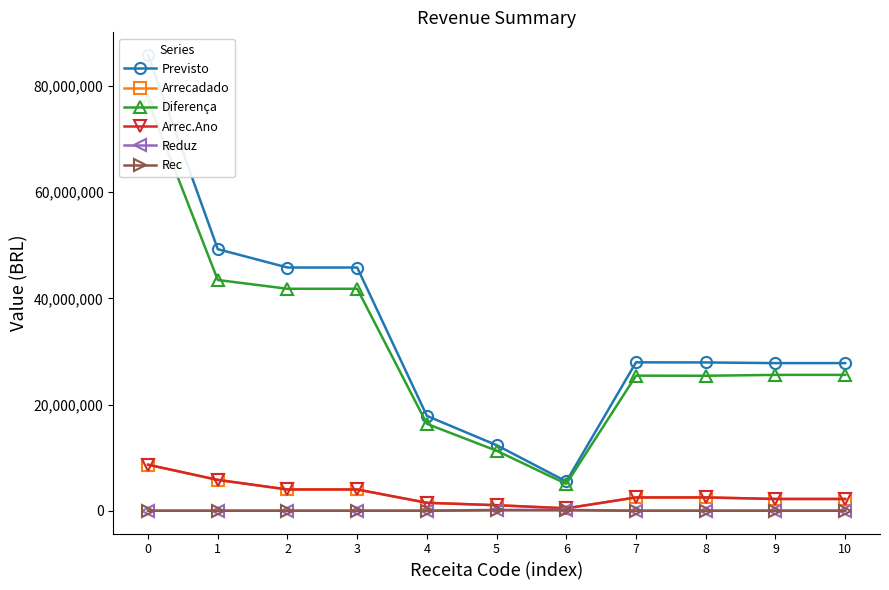

What is the highest value of the Arrecadado series?

8665082.7